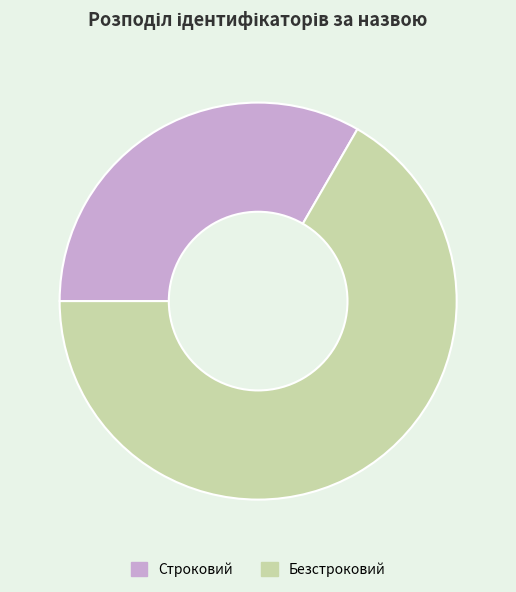

Which slice is the smallest?

Строковий